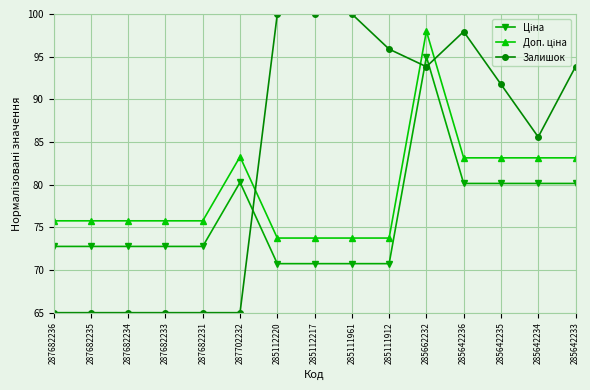

Between 287682233 and 285111961, which series saw the biggest shift?

Залишок